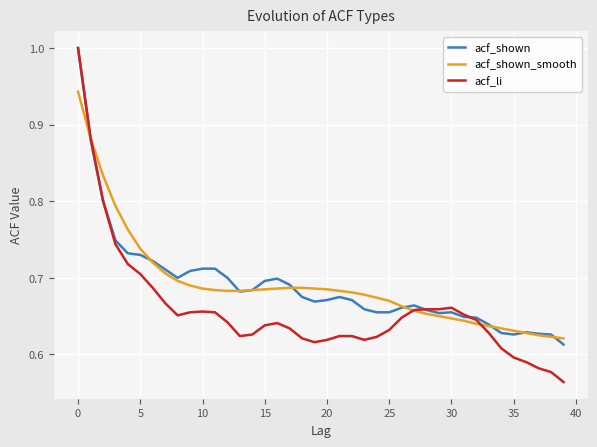

Which series has the largest range (max minus min)?

acf_li